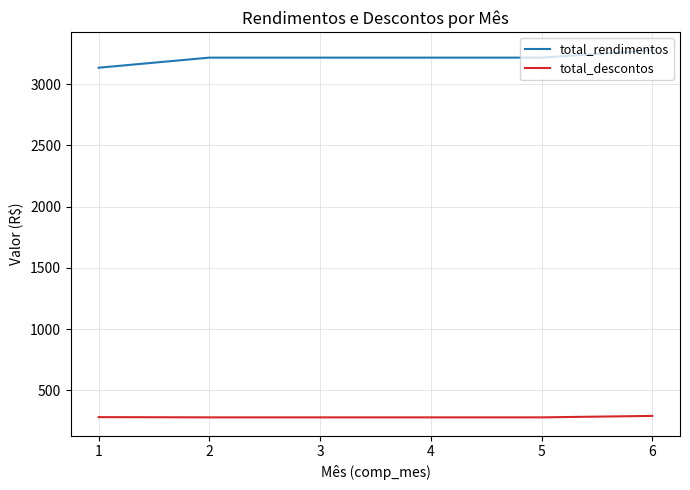

True or false: total_descontos and total_rendimentos intersect in this chart.

False